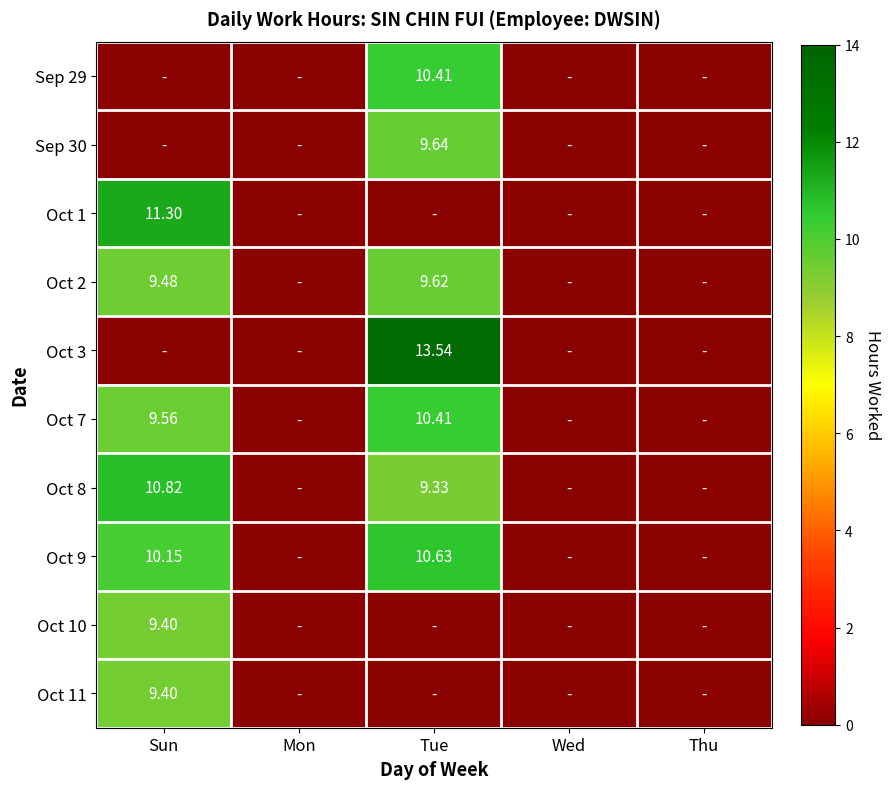

Which label corresponds to the smallest value in the chart?

Sun